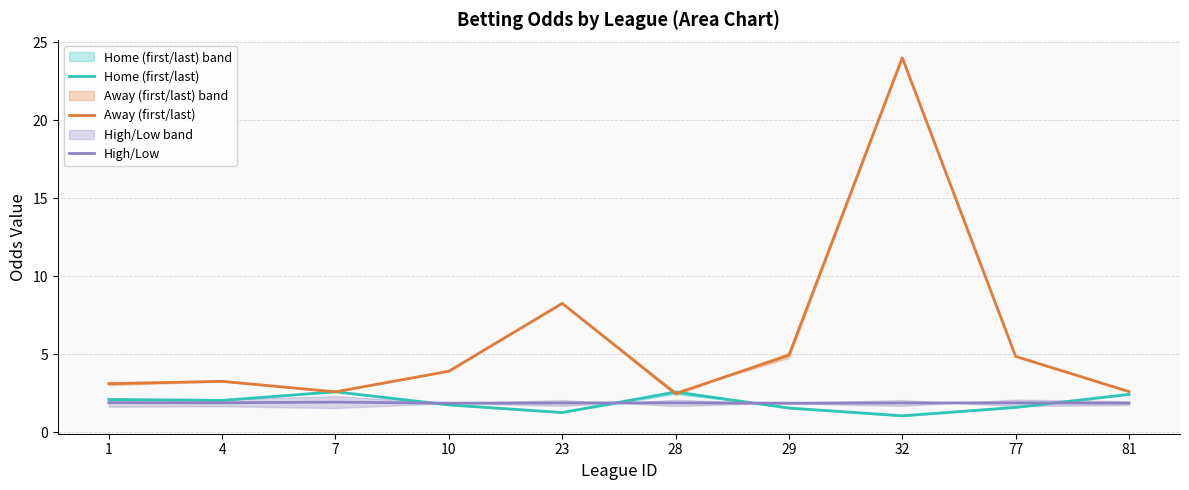

Reading left to right, transcribe all the data shown in this chart.

Home (first/last): 1=2.1	4=2.0	7=2.6	10=1.7	23=1.2	28=2.6	29=1.5	32=1.0	77=1.6	81=2.4
Away (first/last): 1=3.1	4=3.2	7=2.6	10=3.9	23=8.2	28=2.5	29=4.9	32=24.0	77=4.8	81=2.6
High/Low: 1=1.9	4=1.9	7=1.9	10=1.9	23=1.9	28=1.9	29=1.9	32=1.9	77=1.9	81=1.9